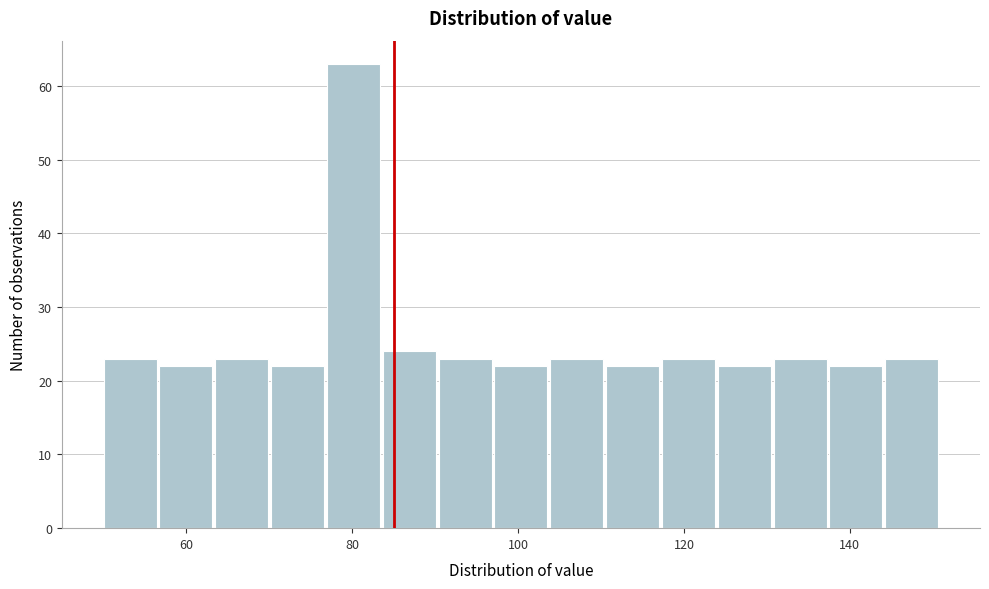

Around what value on the x-axis is the tallest bar? Give the approximate position of its centre, as read against the axis.

80